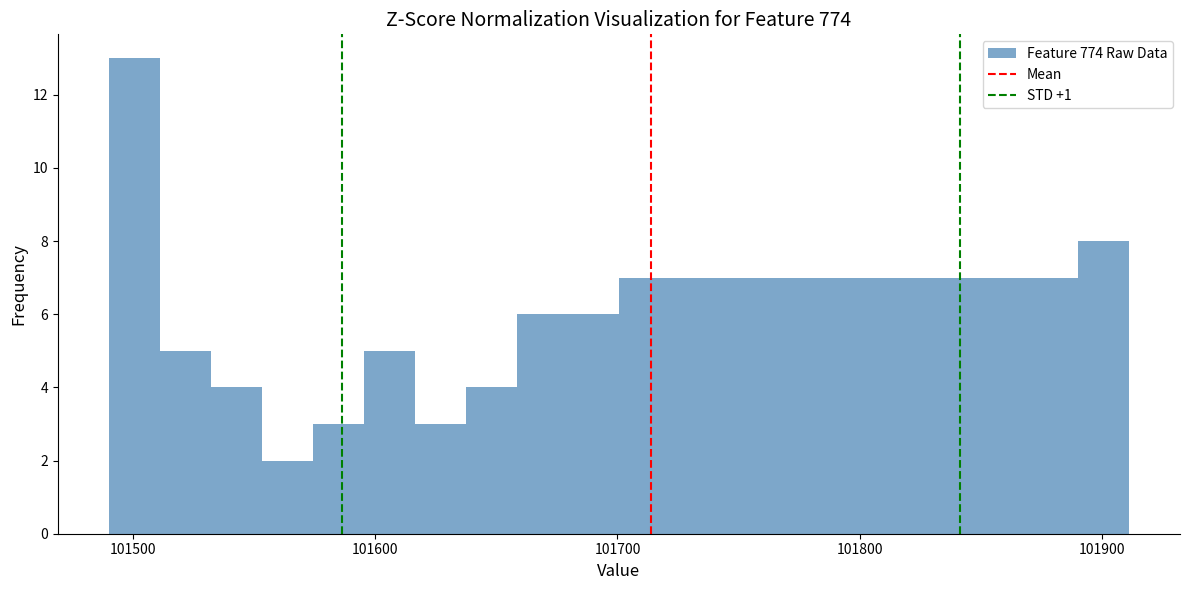

Around what value on the x-axis is the tallest bar? Give the approximate position of its centre, as read against the axis.

101500